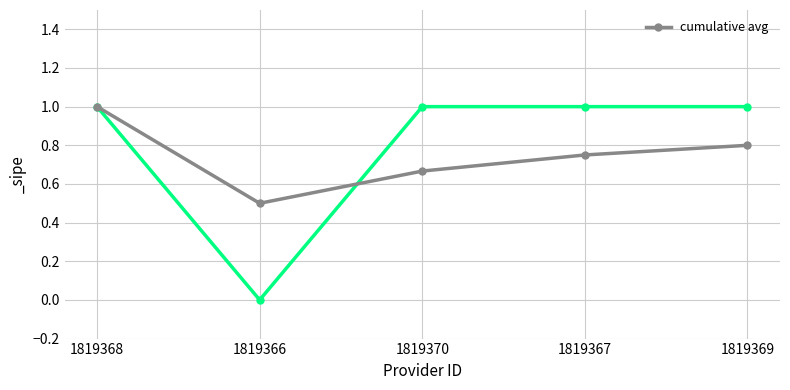

What is the label of the 3rd point from the left?

1819370